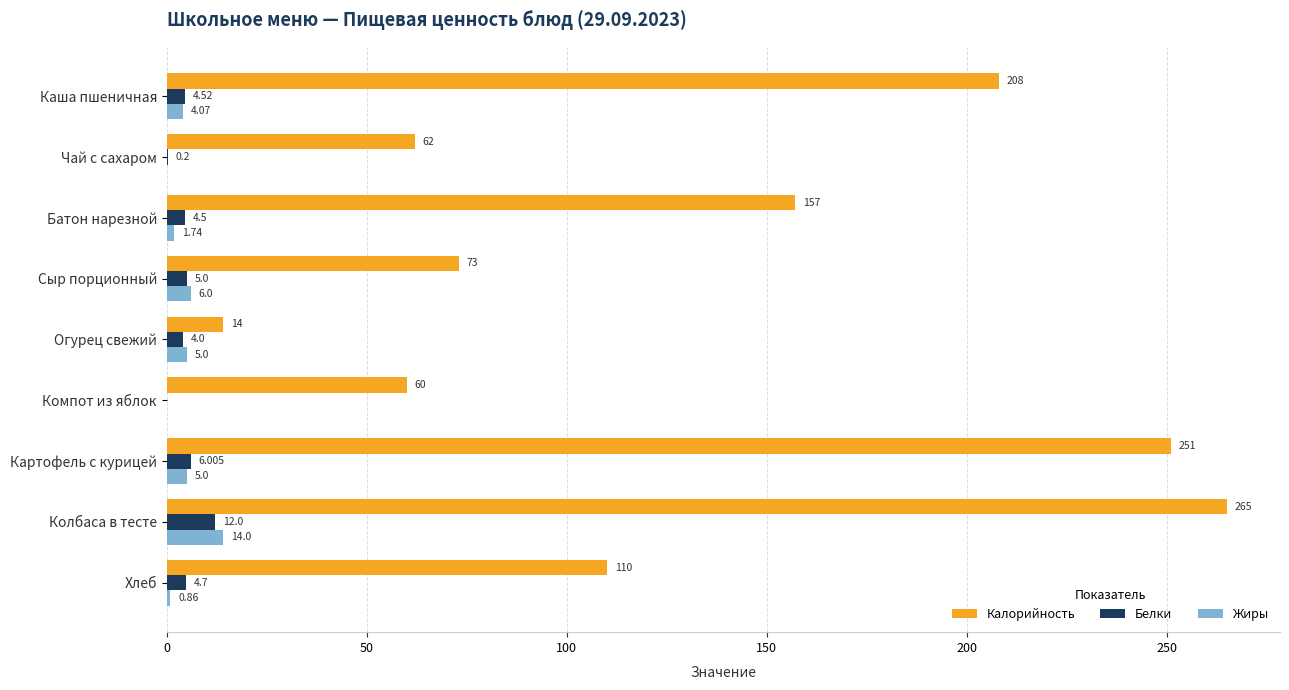

Which series changed the most between Батон нарезной and Колбаса в тесте?

Калорийность